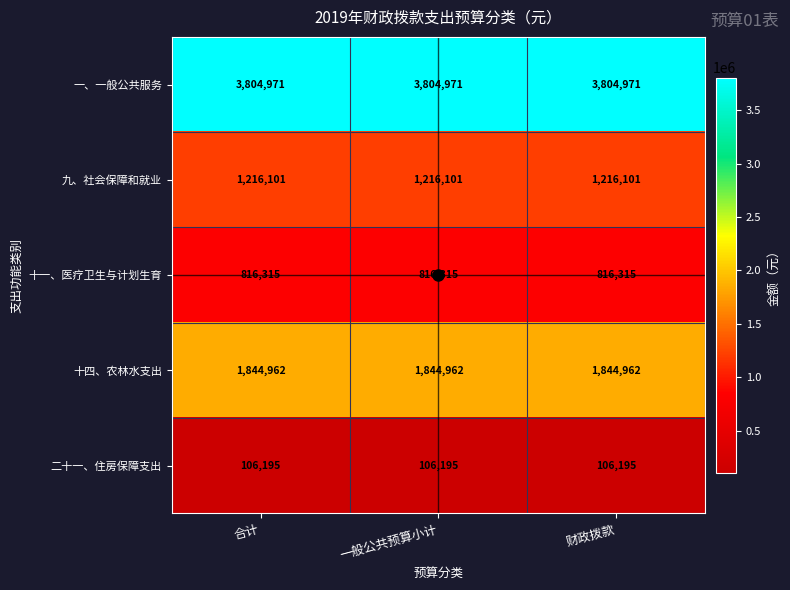

Is it true that 二十一、住房保障支出 equals 106195 at 财政拨款?

True